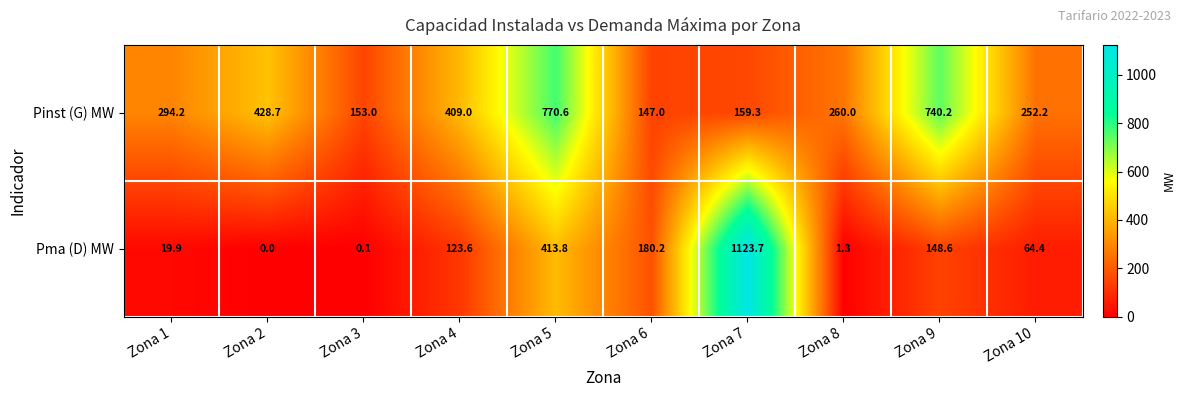

Reading right to left, list all the values displayed in this chart.

Pinst (G) MW: Zona 10=252.2	Zona 9=740.2	Zona 8=260.0	Zona 7=159.3	Zona 6=147.0	Zona 5=770.6	Zona 4=409.0	Zona 3=153.0	Zona 2=428.7	Zona 1=294.2
Pma (D) MW: Zona 10=64.4	Zona 9=148.6	Zona 8=1.3	Zona 7=1123.7	Zona 6=180.2	Zona 5=413.8	Zona 4=123.6	Zona 3=0.1	Zona 2=0.0	Zona 1=19.9